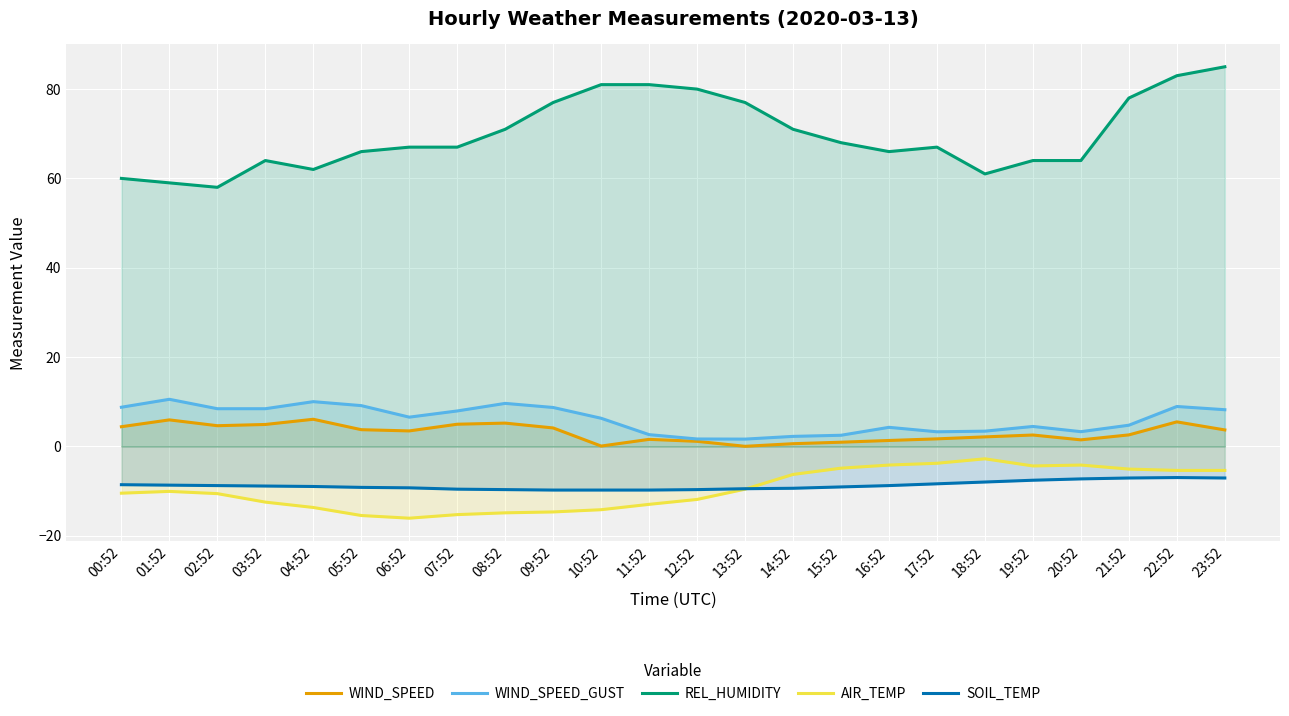

What is the difference between the maximum and minimum values in the SOIL_TEMP series?

2.8